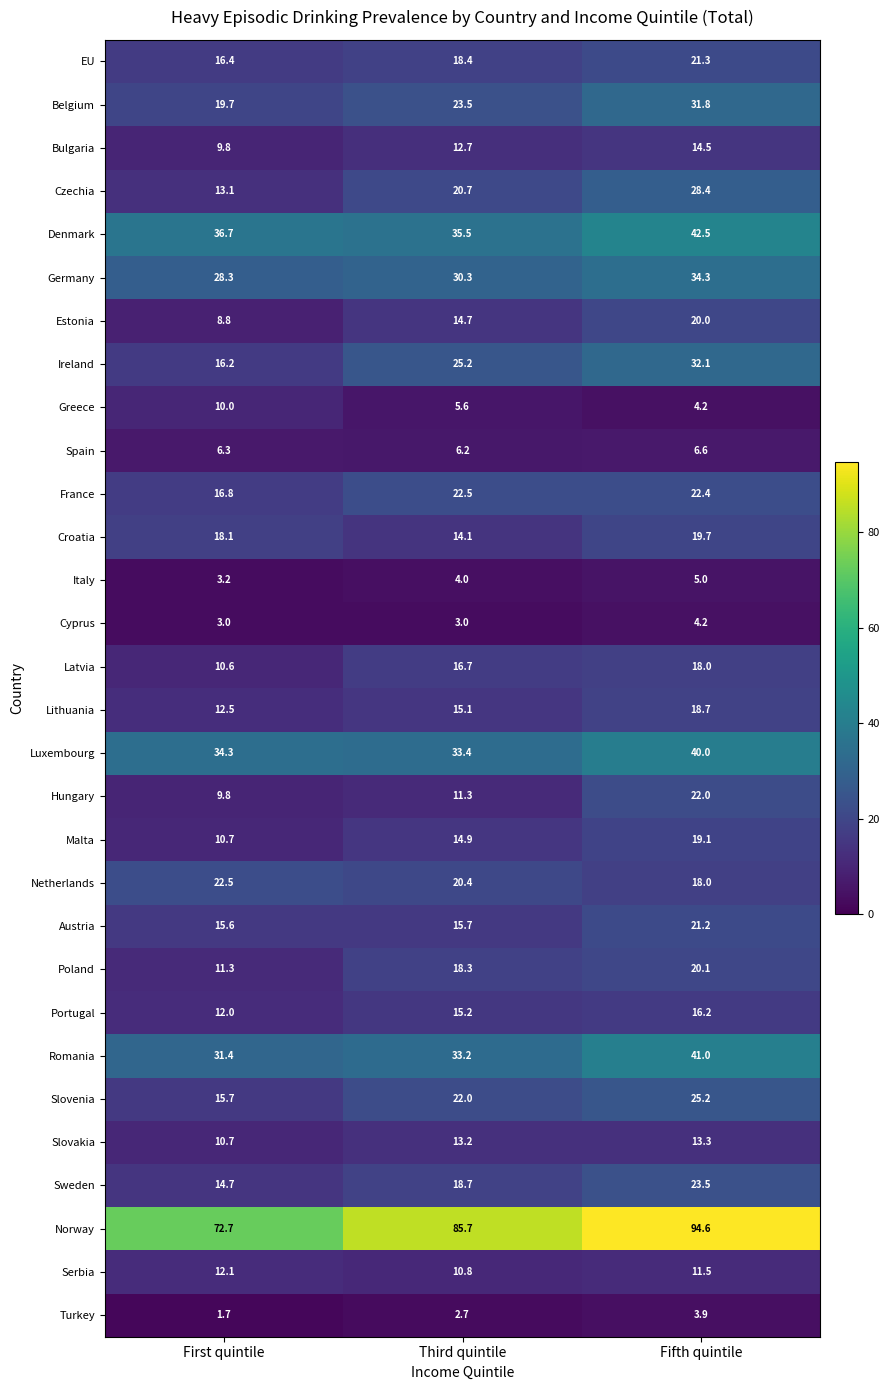

True or false: Denmark has a value of 36.7 at First quintile.

True